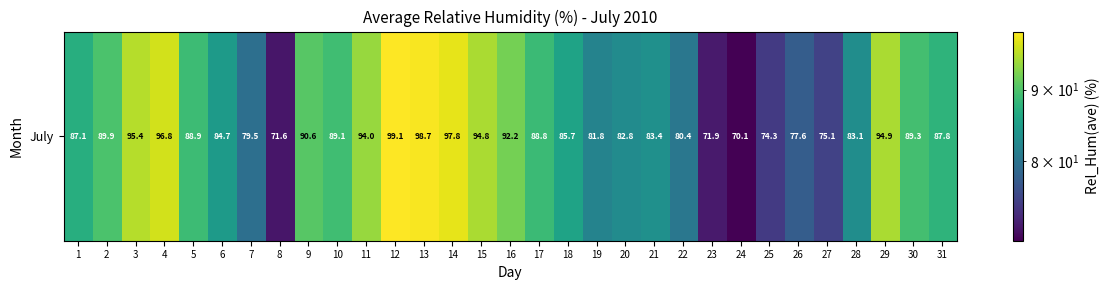

Reading left to right, list all the values displayed in this chart.

87.1	89.9	95.4	96.8	88.9	84.7	79.5	71.6	90.6	89.1	94.0	99.1	98.7	97.8	94.8	92.2	88.8	85.7	81.8	82.8	83.4	80.4	71.9	70.1	74.3	77.6	75.1	83.1	94.9	89.3	87.8